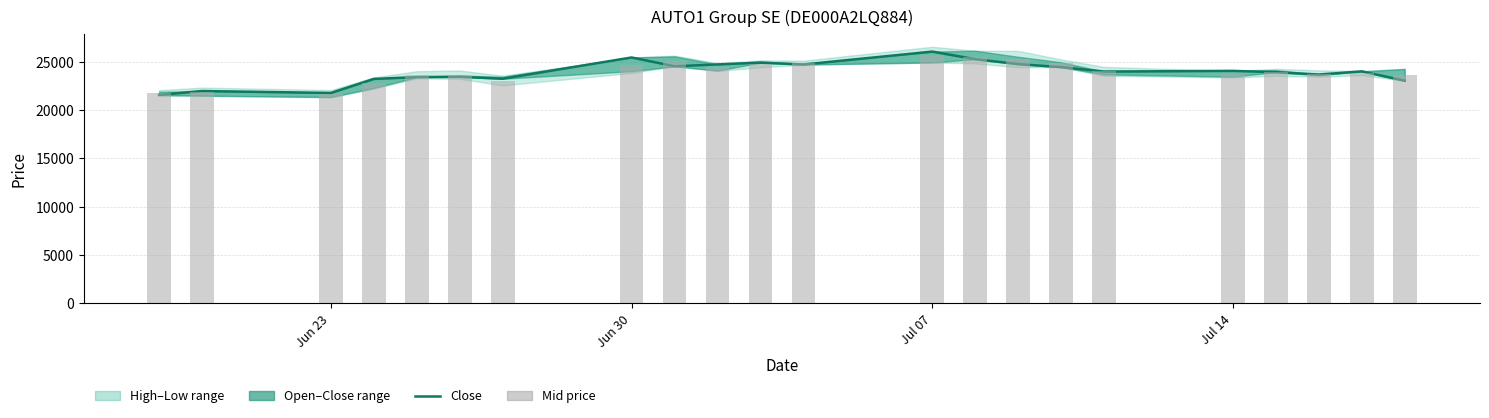

What is the maximum value for Mid price?

25736.0